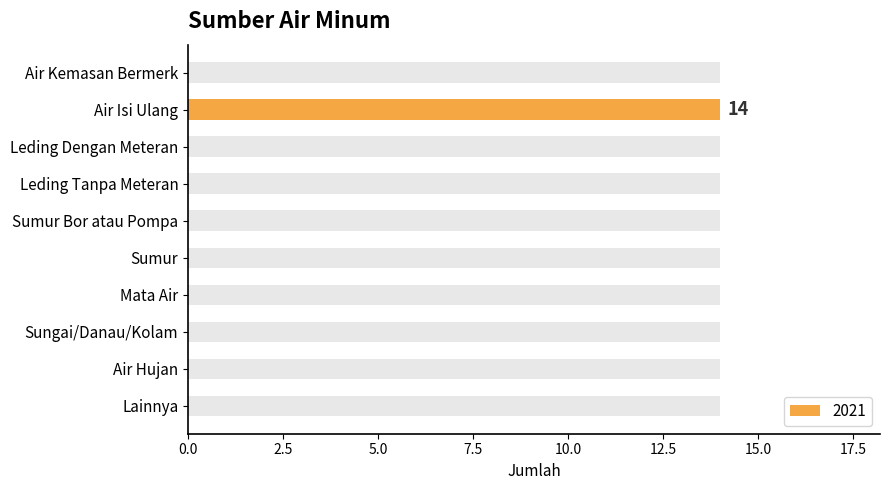

List the labels in order of value, largest first.

Air Isi Ulang, Air Kemasan Bermerk, Leding Dengan Meteran, Leding Tanpa Meteran, Sumur Bor atau Pompa, Sumur, Mata Air, Sungai/Danau/Kolam, Air Hujan, Lainnya